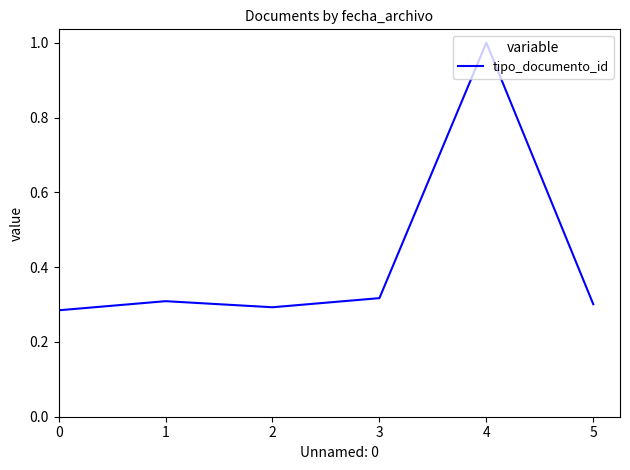

True or false: there are more than 1 points higher than both neighbors.

True